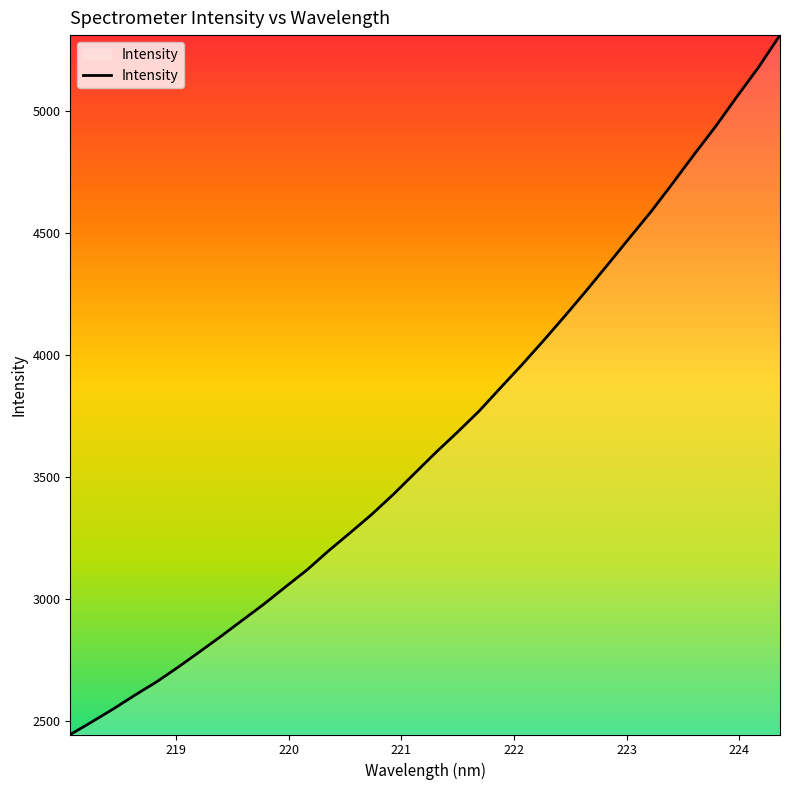

What is the difference between the maximum and minimum values?

2864.6